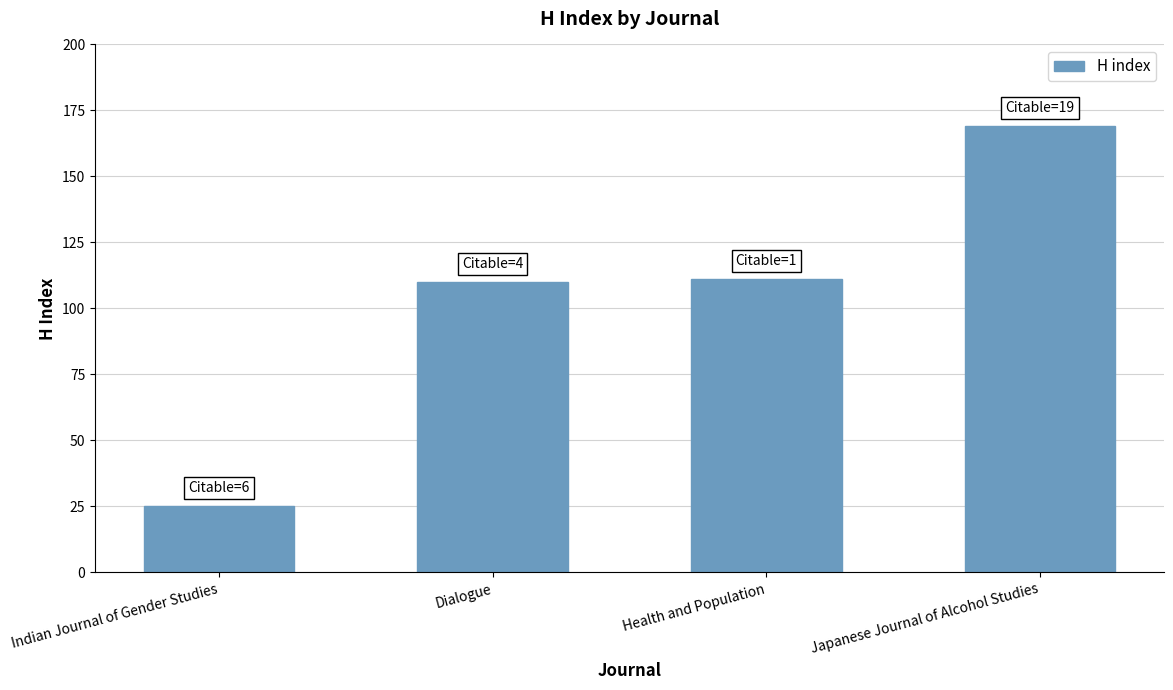

Are the bars grouped side by side (vs. stacked)?

No